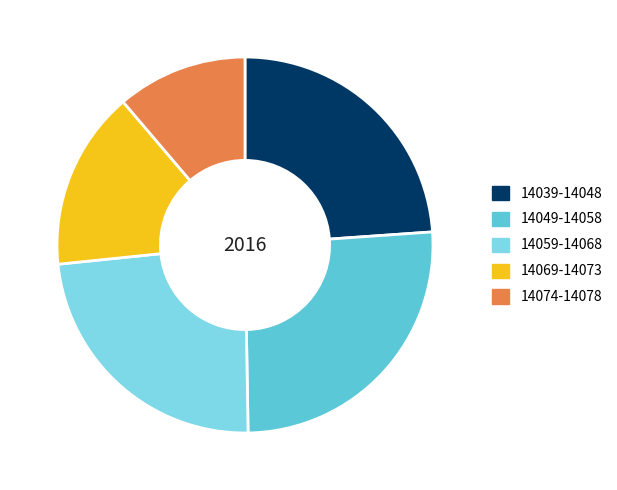

Which category has the smallest portion of the pie?

14074-14078